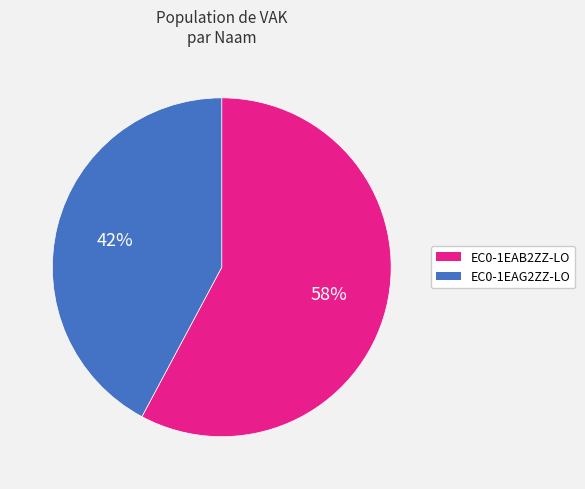

What is the largest slice in the pie chart?

EC0-1EAB2ZZ-LO